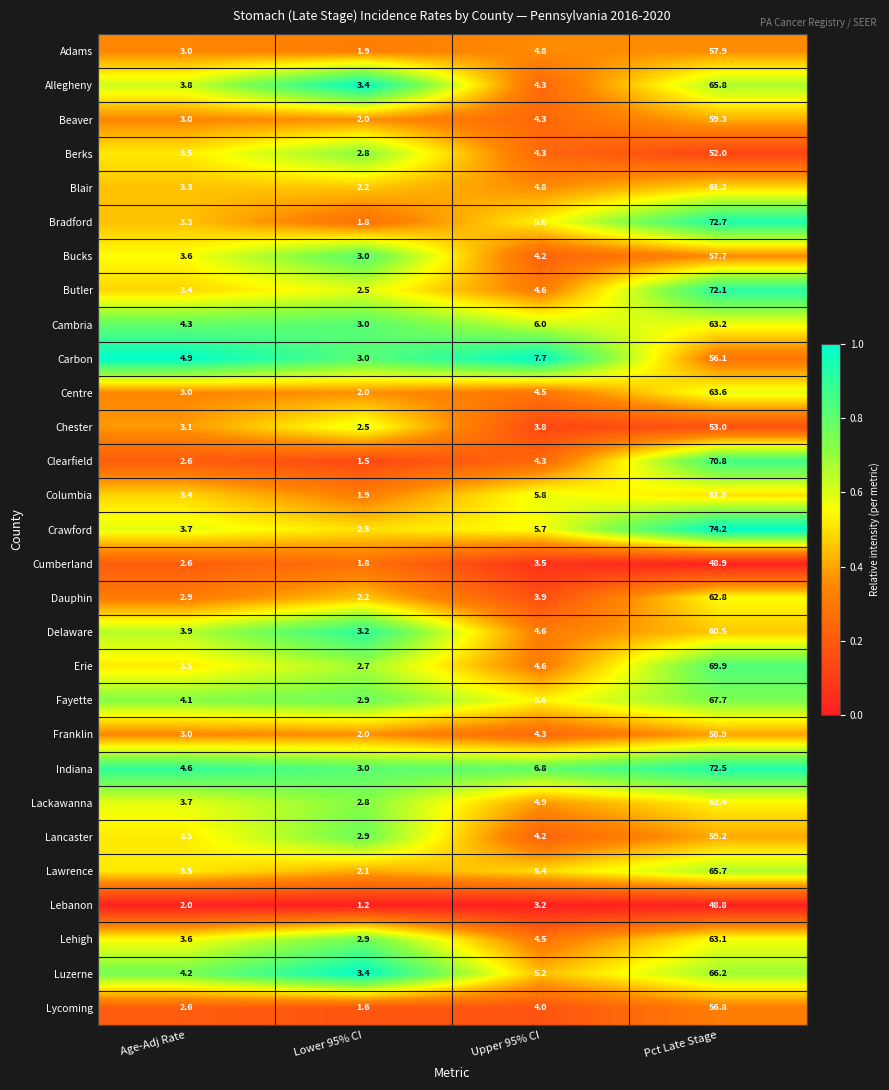

At which category does the chart reach its peak across all series?

Pct Late Stage